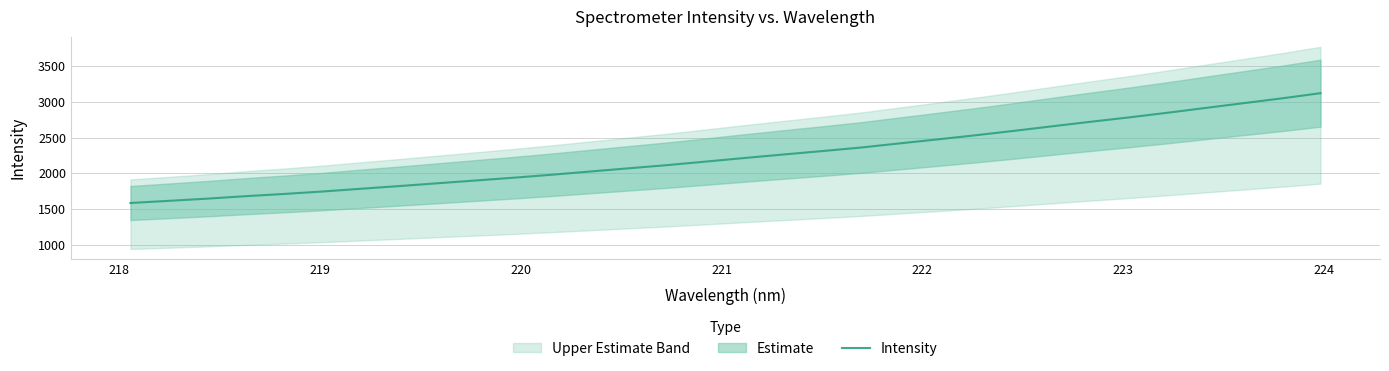

What is the minimum value for Intensity?

1585.5